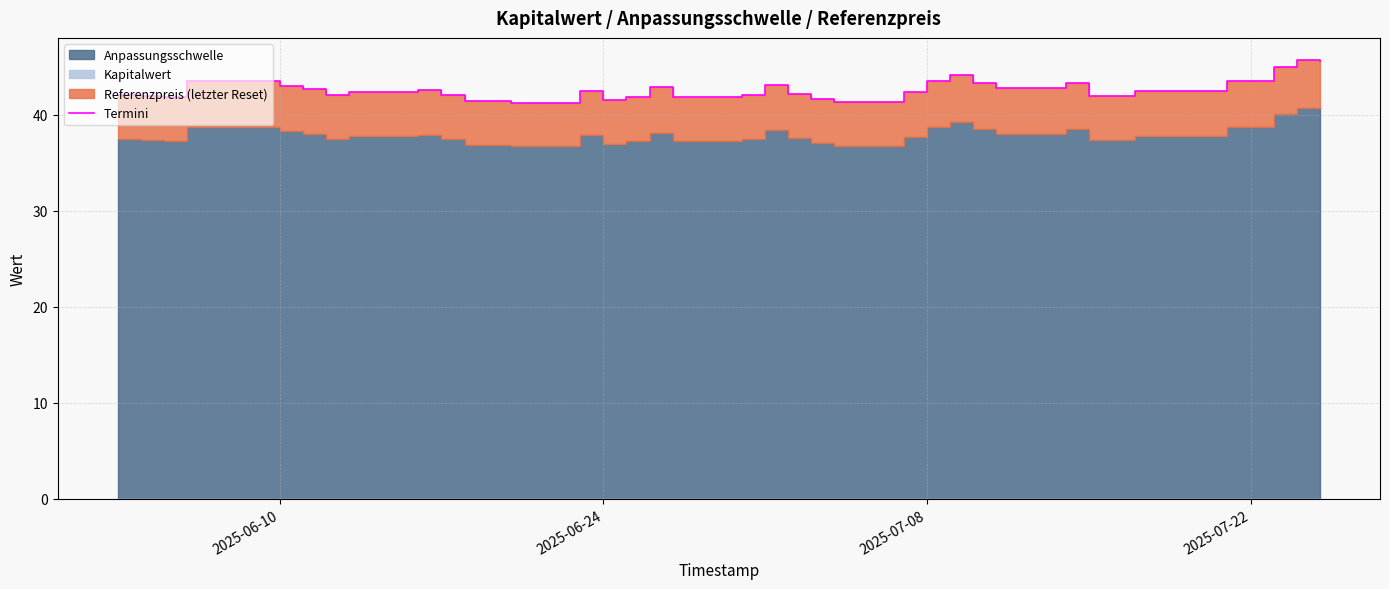

What is the maximum value shown in the chart?

45.7